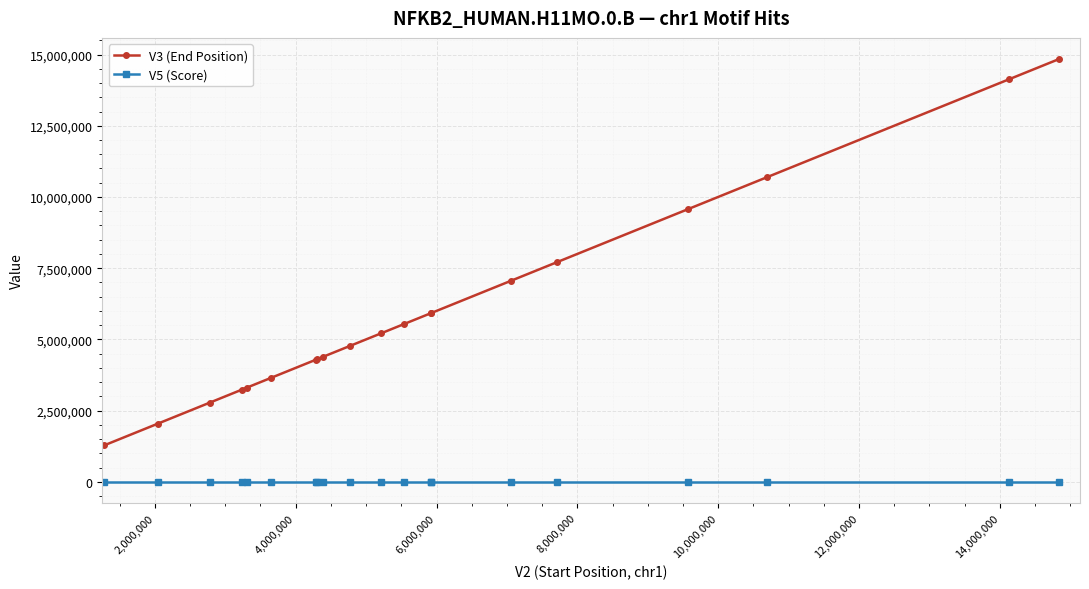

What are all the series names shown in the legend?

V3 (End Position), V5 (Score)